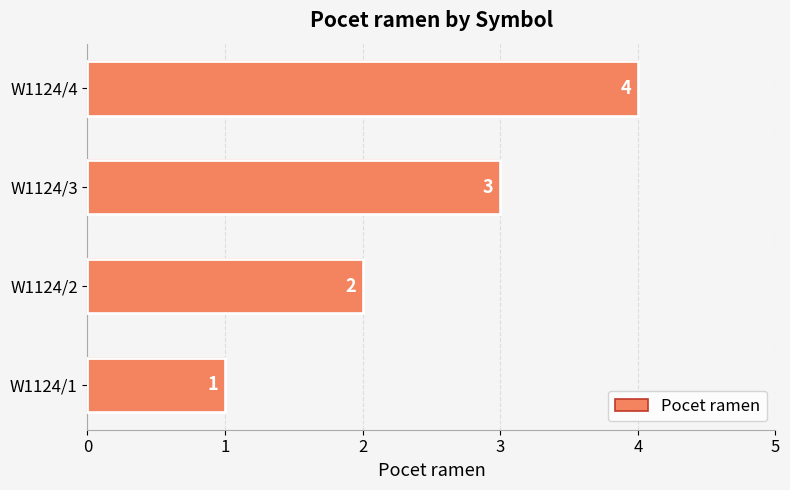

What is the maximum value shown in the chart?

4